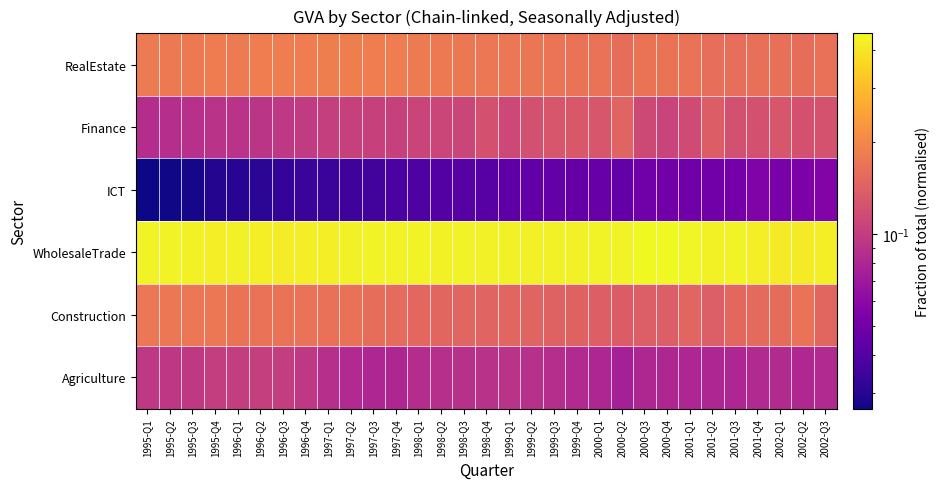

Reading right to left, list all the values displayed in this chart.

Agriculture: 2002-Q3=0.1	2002-Q2=0.1	2002-Q1=0.1	2001-Q4=0.1	2001-Q3=0.1	2001-Q2=0.1	2001-Q1=0.1	2000-Q4=0.1	2000-Q3=0.1	2000-Q2=0.1	2000-Q1=0.1	1999-Q4=0.1	1999-Q3=0.1	1999-Q2=0.1	1999-Q1=0.1	1998-Q4=0.1	1998-Q3=0.1	1998-Q2=0.1	1998-Q1=0.1	1997-Q4=0.1	1997-Q3=0.1	1997-Q2=0.1	1997-Q1=0.1	1996-Q4=0.1	1996-Q3=0.1	1996-Q2=0.1	1996-Q1=0.1	1995-Q4=0.1	1995-Q3=0.1	1995-Q2=0.1	1995-Q1=0.1
Construction: 2002-Q3=0.1	2002-Q2=0.2	2002-Q1=0.2	2001-Q4=0.2	2001-Q3=0.2	2001-Q2=0.1	2001-Q1=0.1	2000-Q4=0.1	2000-Q3=0.1	2000-Q2=0.1	2000-Q1=0.1	1999-Q4=0.1	1999-Q3=0.1	1999-Q2=0.1	1999-Q1=0.1	1998-Q4=0.1	1998-Q3=0.1	1998-Q2=0.1	1998-Q1=0.2	1997-Q4=0.2	1997-Q3=0.2	1997-Q2=0.2	1997-Q1=0.2	1996-Q4=0.2	1996-Q3=0.2	1996-Q2=0.2	1996-Q1=0.2	1995-Q4=0.2	1995-Q3=0.2	1995-Q2=0.2	1995-Q1=0.2
WholesaleTrade: 2002-Q3=0.4	2002-Q2=0.4	2002-Q1=0.4	2001-Q4=0.4	2001-Q3=0.4	2001-Q2=0.4	2001-Q1=0.4	2000-Q4=0.5	2000-Q3=0.5	2000-Q2=0.4	2000-Q1=0.4	1999-Q4=0.4	1999-Q3=0.4	1999-Q2=0.4	1999-Q1=0.4	1998-Q4=0.4	1998-Q3=0.4	1998-Q2=0.4	1998-Q1=0.4	1997-Q4=0.4	1997-Q3=0.4	1997-Q2=0.4	1997-Q1=0.4	1996-Q4=0.4	1996-Q3=0.4	1996-Q2=0.4	1996-Q1=0.4	1995-Q4=0.4	1995-Q3=0.4	1995-Q2=0.4	1995-Q1=0.4
ICT: 2002-Q3=0.1	2002-Q2=0.1	2002-Q1=0.1	2001-Q4=0.1	2001-Q3=0.1	2001-Q2=0.0	2001-Q1=0.0	2000-Q4=0.0	2000-Q3=0.0	2000-Q2=0.0	2000-Q1=0.0	1999-Q4=0.0	1999-Q3=0.0	1999-Q2=0.0	1999-Q1=0.0	1998-Q4=0.0	1998-Q3=0.0	1998-Q2=0.0	1998-Q1=0.0	1997-Q4=0.0	1997-Q3=0.0	1997-Q2=0.0	1997-Q1=0.0	1996-Q4=0.0	1996-Q3=0.0	1996-Q2=0.0	1996-Q1=0.0	1995-Q4=0.0	1995-Q3=0.0	1995-Q2=0.0	1995-Q1=0.0
Finance: 2002-Q3=0.1	2002-Q2=0.1	2002-Q1=0.1	2001-Q4=0.1	2001-Q3=0.1	2001-Q2=0.1	2001-Q1=0.1	2000-Q4=0.1	2000-Q3=0.1	2000-Q2=0.1	2000-Q1=0.1	1999-Q4=0.1	1999-Q3=0.1	1999-Q2=0.1	1999-Q1=0.1	1998-Q4=0.1	1998-Q3=0.1	1998-Q2=0.1	1998-Q1=0.1	1997-Q4=0.1	1997-Q3=0.1	1997-Q2=0.1	1997-Q1=0.1	1996-Q4=0.1	1996-Q3=0.1	1996-Q2=0.1	1996-Q1=0.1	1995-Q4=0.1	1995-Q3=0.1	1995-Q2=0.1	1995-Q1=0.1
RealEstate: 2002-Q3=0.2	2002-Q2=0.2	2002-Q1=0.2	2001-Q4=0.2	2001-Q3=0.2	2001-Q2=0.2	2001-Q1=0.2	2000-Q4=0.2	2000-Q3=0.2	2000-Q2=0.2	2000-Q1=0.2	1999-Q4=0.2	1999-Q3=0.2	1999-Q2=0.2	1999-Q1=0.2	1998-Q4=0.2	1998-Q3=0.2	1998-Q2=0.2	1998-Q1=0.2	1997-Q4=0.2	1997-Q3=0.2	1997-Q2=0.2	1997-Q1=0.2	1996-Q4=0.2	1996-Q3=0.2	1996-Q2=0.2	1996-Q1=0.2	1995-Q4=0.2	1995-Q3=0.2	1995-Q2=0.2	1995-Q1=0.2